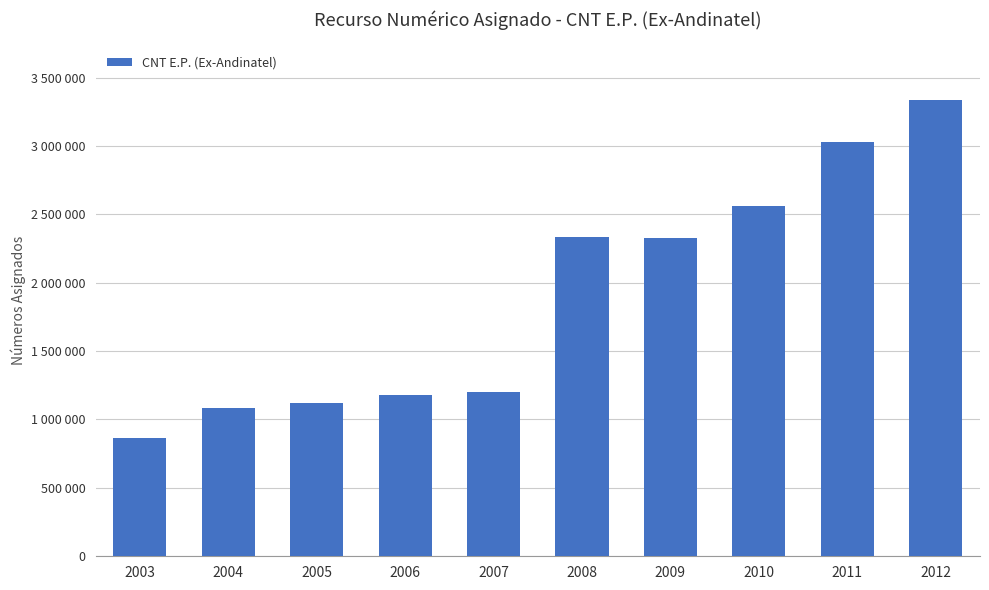

What is the difference between the values at 2009 and 2011?

697416